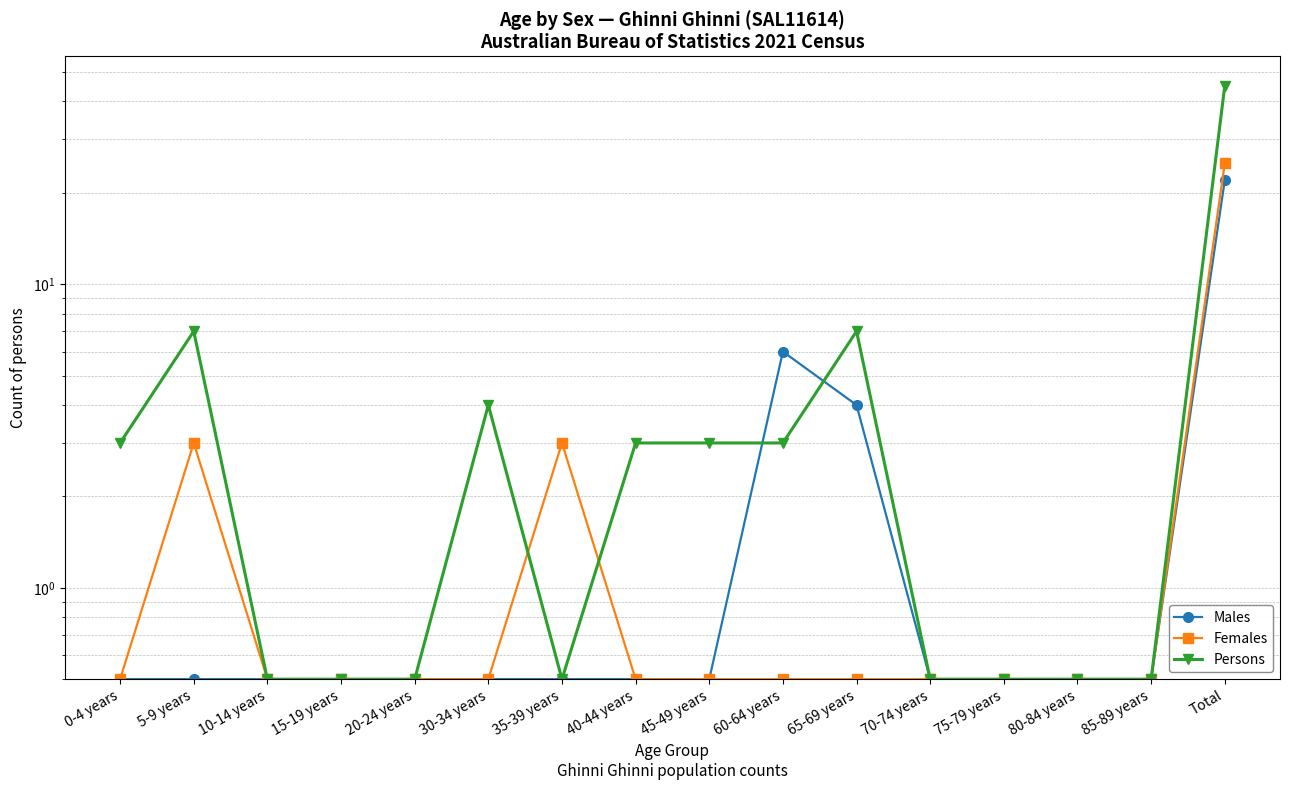

Reading left to right, what are all the values shown in this chart?

Males: 0-4 years=0.5	5-9 years=0.5	10-14 years=0.5	15-19 years=0.5	20-24 years=0.5	30-34 years=0.5	35-39 years=0.5	40-44 years=0.5	45-49 years=0.5	60-64 years=6.0	65-69 years=4.0	70-74 years=0.5	75-79 years=0.5	80-84 years=0.5	85-89 years=0.5	Total=22.0
Females: 0-4 years=0.5	5-9 years=3.0	10-14 years=0.5	15-19 years=0.5	20-24 years=0.5	30-34 years=0.5	35-39 years=3.0	40-44 years=0.5	45-49 years=0.5	60-64 years=0.5	65-69 years=0.5	70-74 years=0.5	75-79 years=0.5	80-84 years=0.5	85-89 years=0.5	Total=25.0
Persons: 0-4 years=3.0	5-9 years=7.0	10-14 years=0.5	15-19 years=0.5	20-24 years=0.5	30-34 years=4.0	35-39 years=0.5	40-44 years=3.0	45-49 years=3.0	60-64 years=3.0	65-69 years=7.0	70-74 years=0.5	75-79 years=0.5	80-84 years=0.5	85-89 years=0.5	Total=45.0